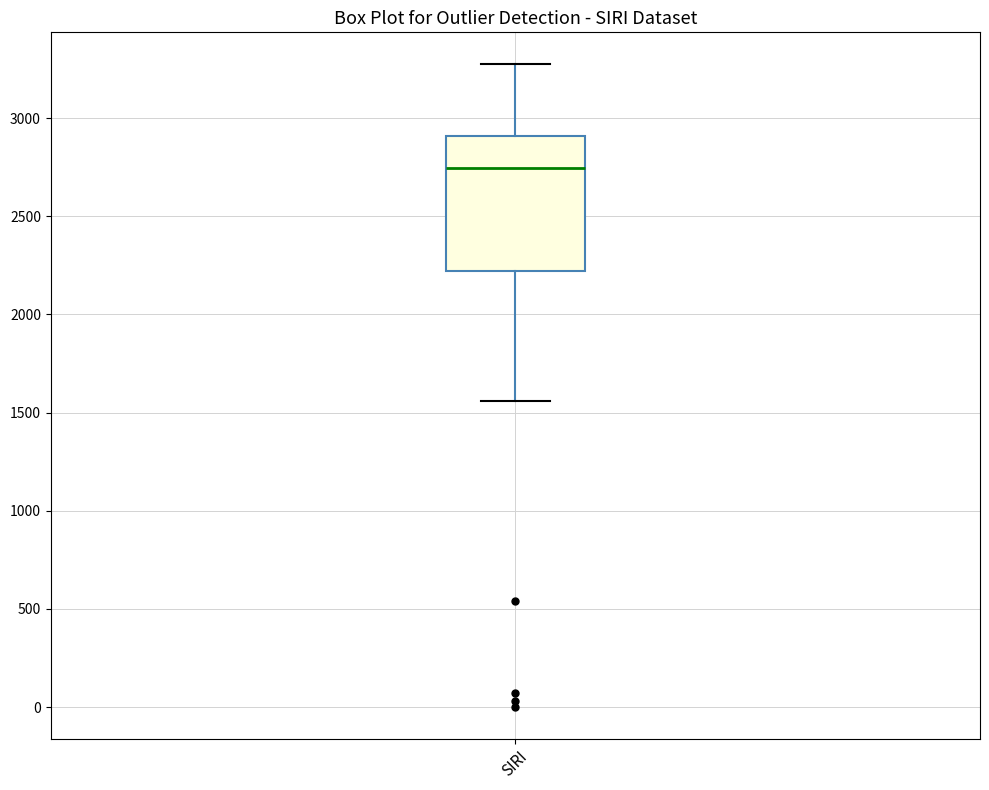

Where does the median line of the box for SIRI sit on the y-axis? The values are not printed on the chart, so give them approximately, as read against the axis.

2750